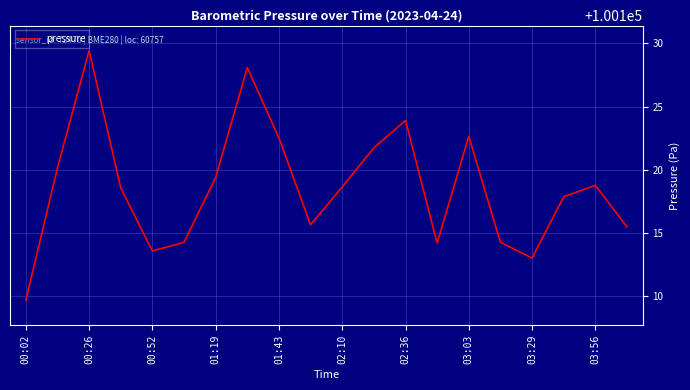

What is the minimum value shown in the chart?

100109.7